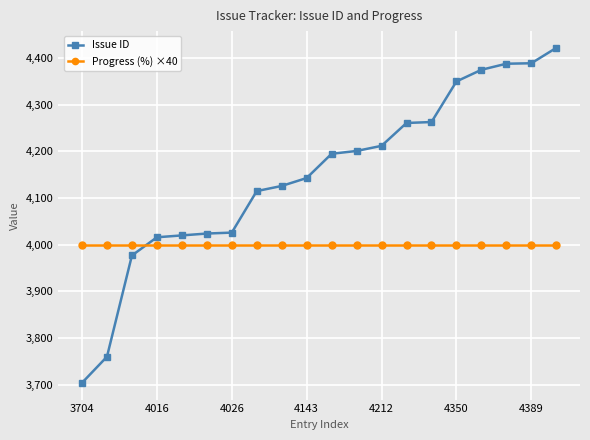

Which series has the widest spread of values?

Issue ID